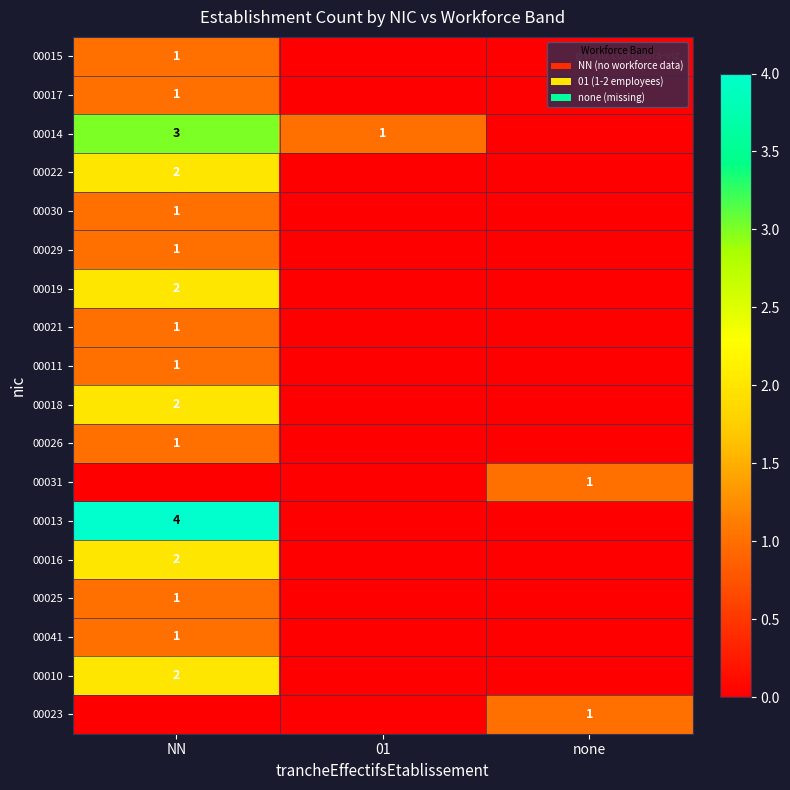

True or false: 00026 has a value of 0 at NN.

False